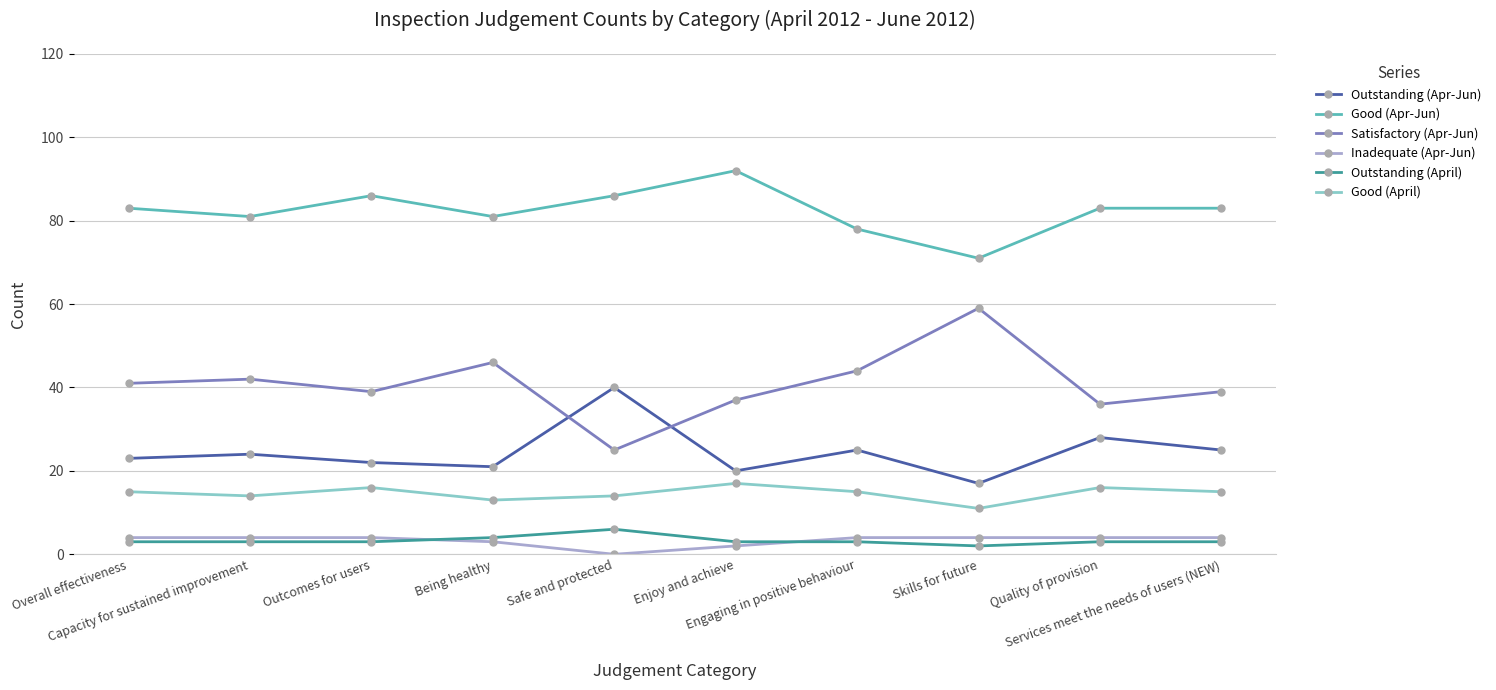

Is it true that Outstanding (Apr-Jun) equals 13 at Being healthy?

False